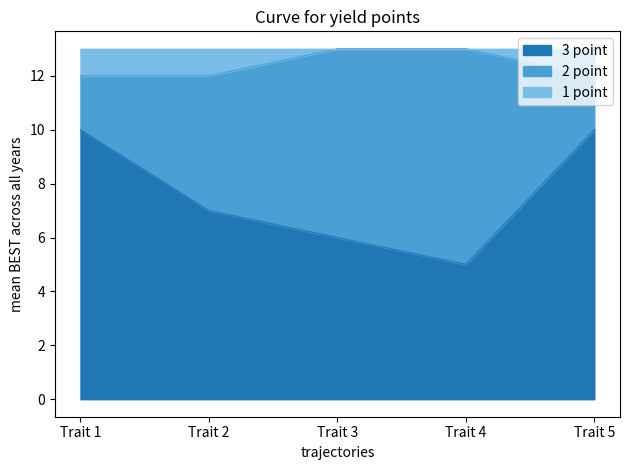

True or false: 3 point and 1 point intersect in this chart.

False